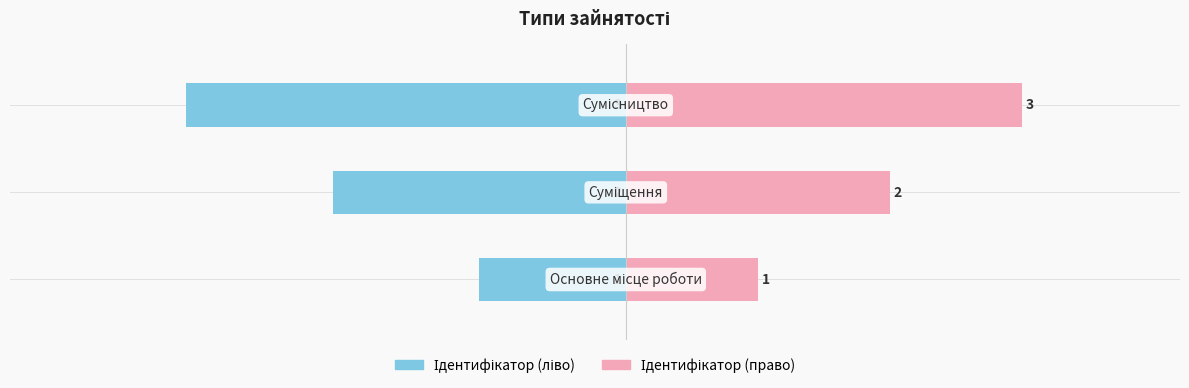

Count the number of categories in the chart.

3